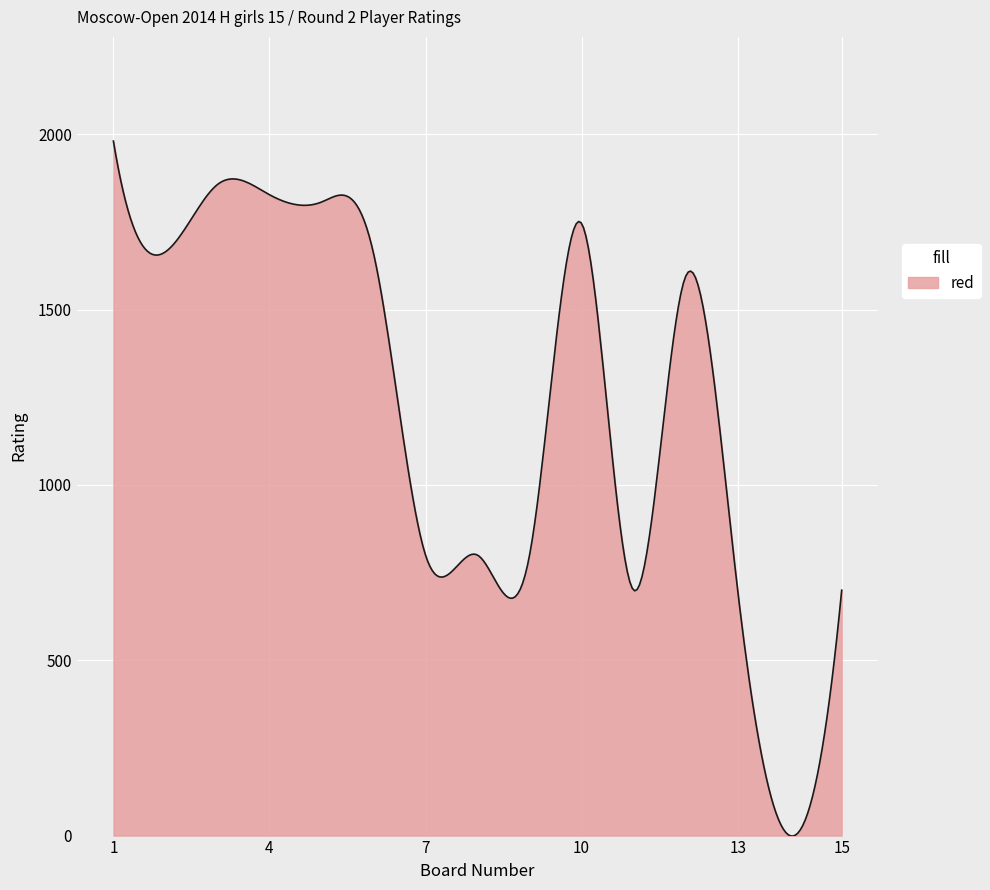

How many distinct data groups are displayed?

1